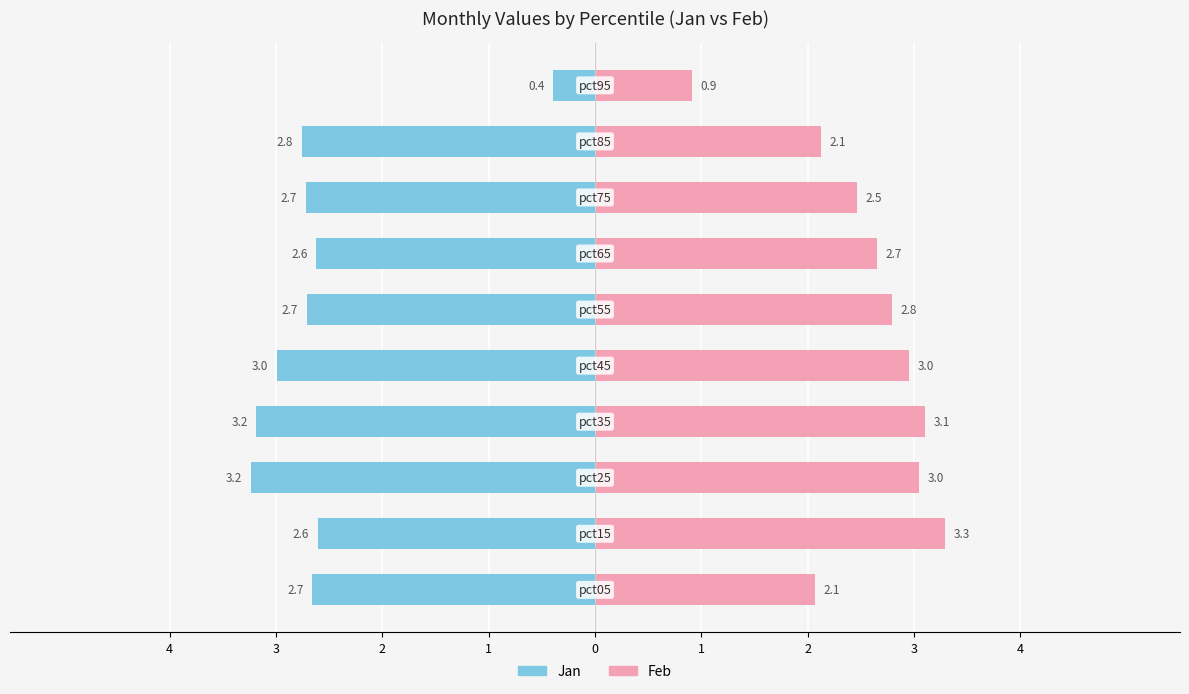

What is the value of the Feb bar at the 1st from the left?

2.1